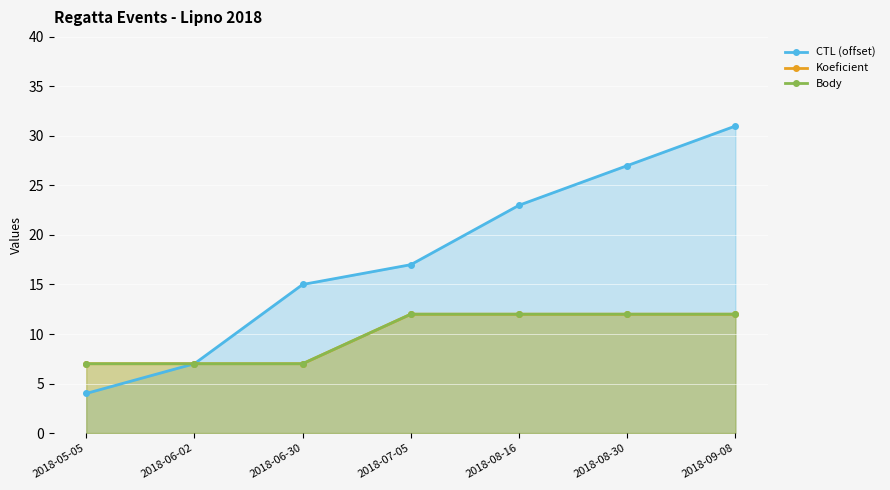

Rank the series by their maximum value, from highest to lowest.

CTL (offset), Koeficient, Body